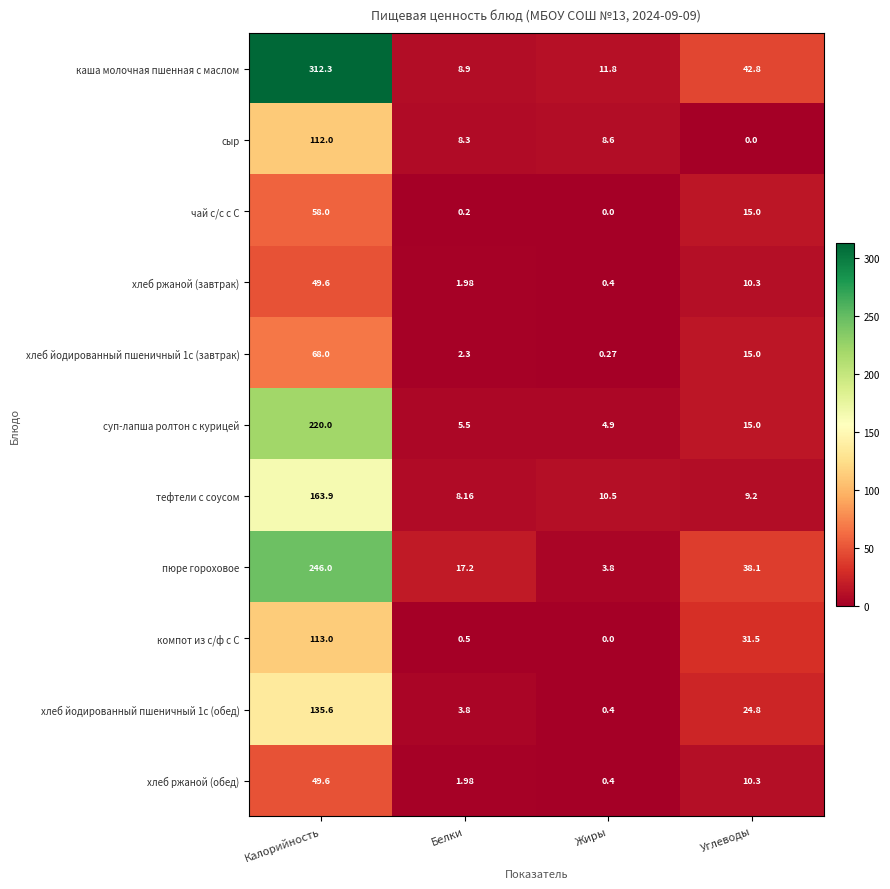

Where is хлеб ржаной (завтрак) nearest to the value 25?

Углеводы